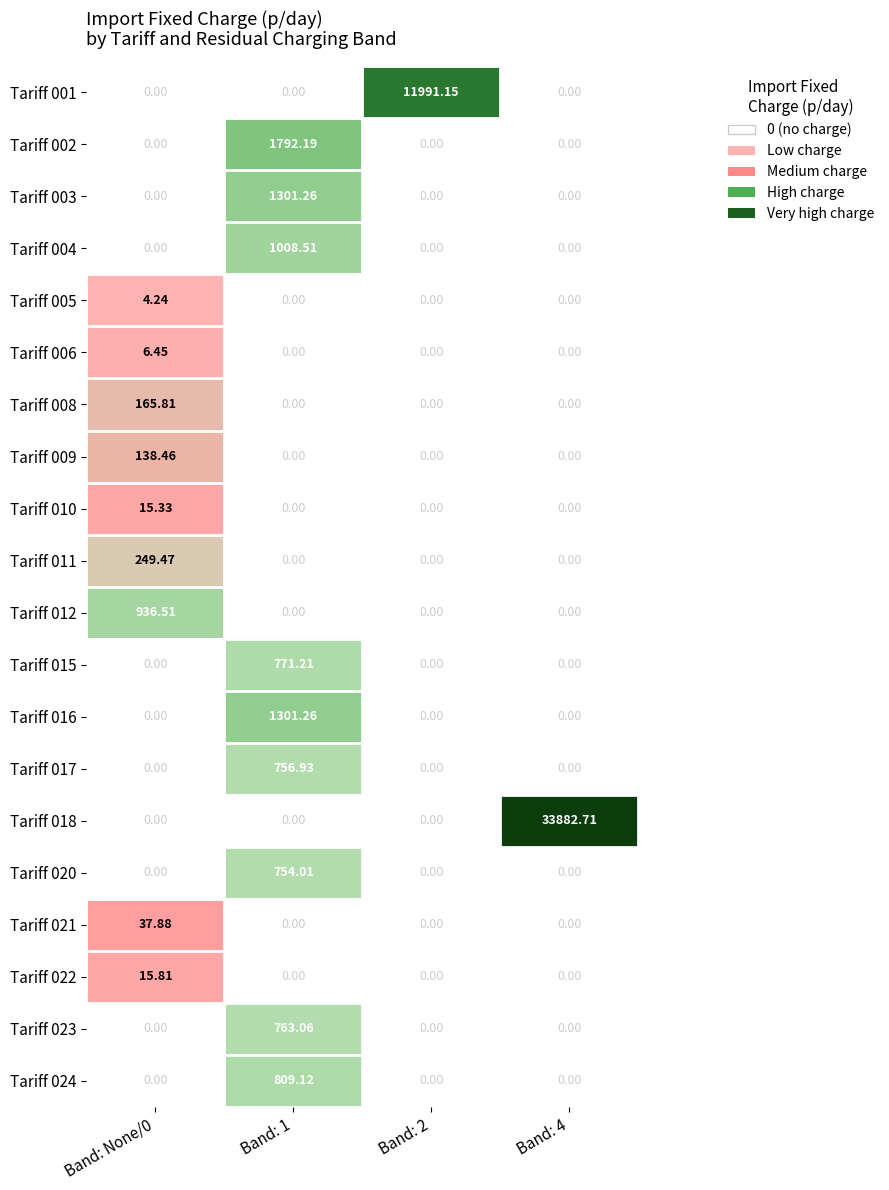

Is the value of Tariff 022 at Band: 4 greater than the value of Tariff 020 at Band: 1?

No